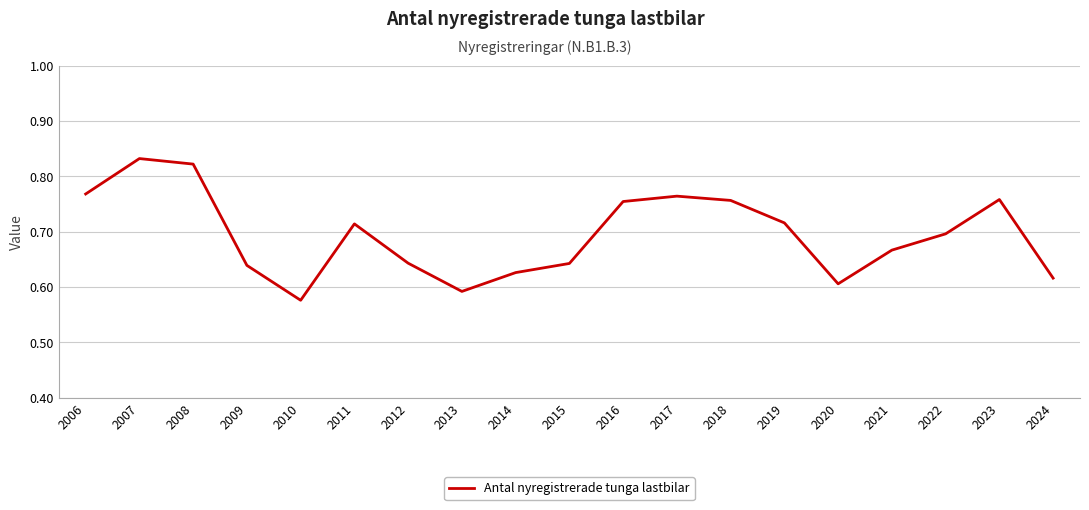

The value at 2010 is 1.0. True or false?

False